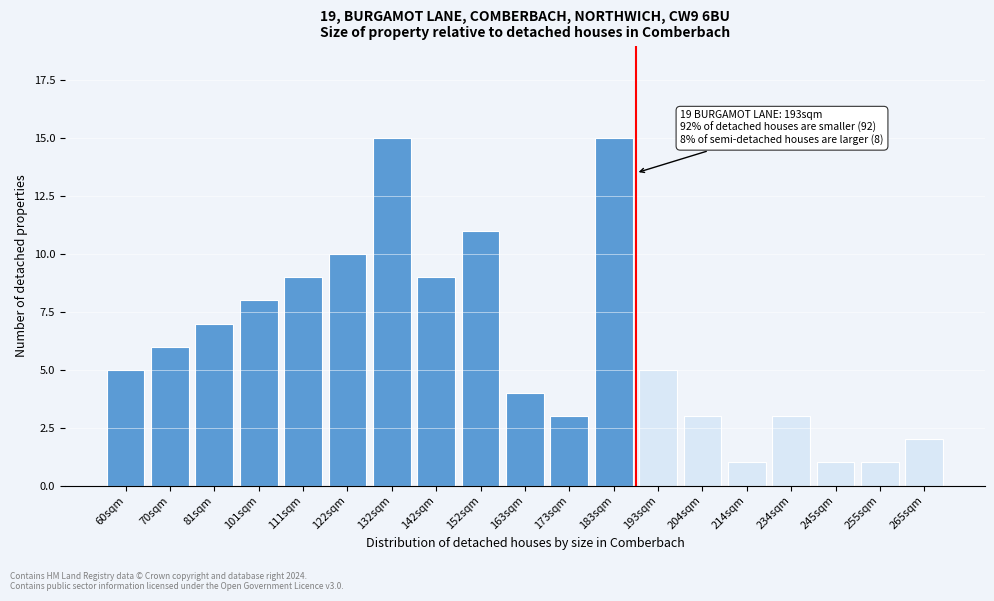

Reading left to right, what are all the values shown in this chart?

5	6	7	8	9	10	15	9	11	4	3	15	5	3	1	3	1	1	2